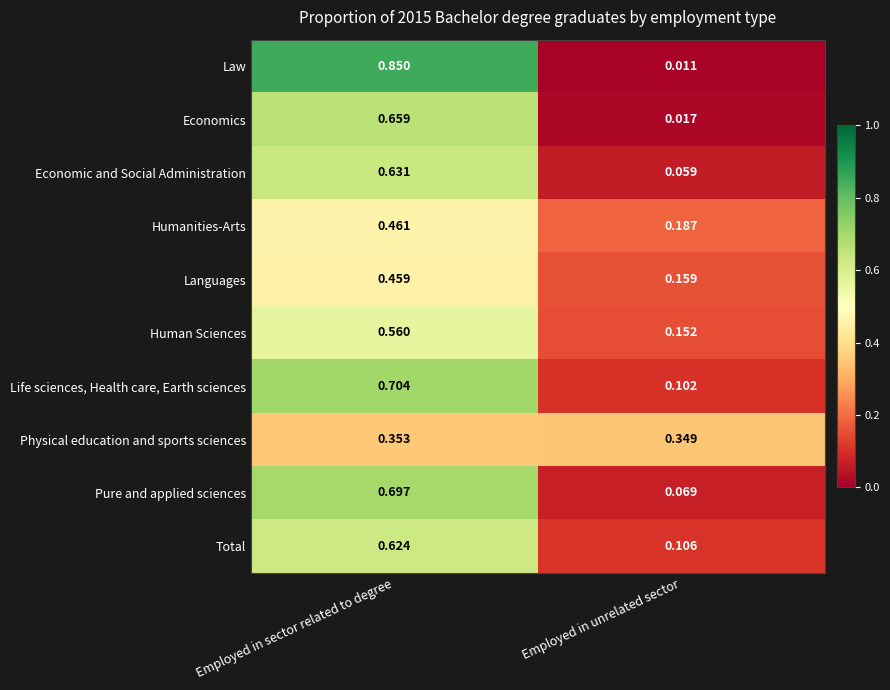

Rank the series by their maximum value, from highest to lowest.

Law, Life sciences, Health care, Earth sciences, Pure and applied sciences, Economics, Economic and Social Administration, Total, Human Sciences, Humanities-Arts, Languages, Physical education and sports sciences